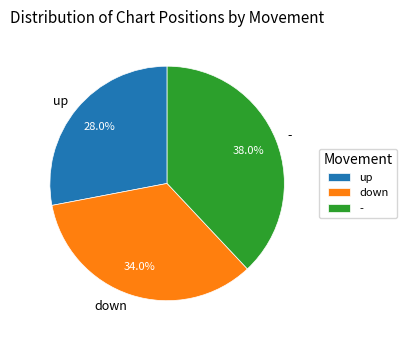

Does up account for over 50% of the chart?

No